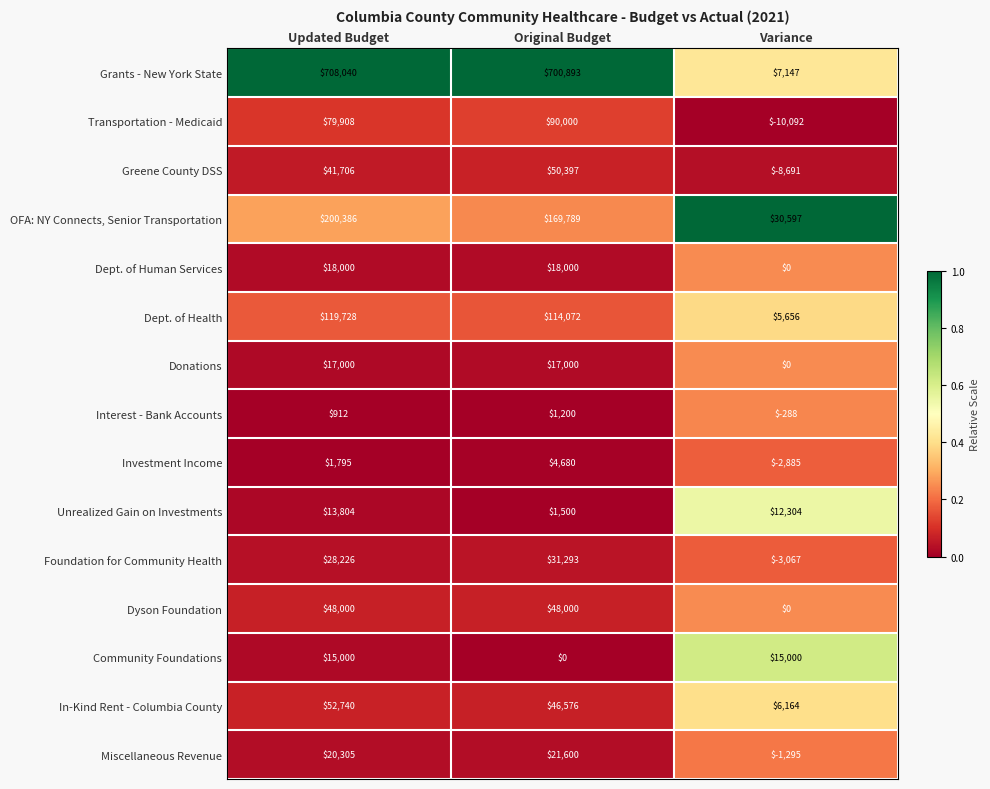

What is the total value across all series at Updated Budget?

1365550